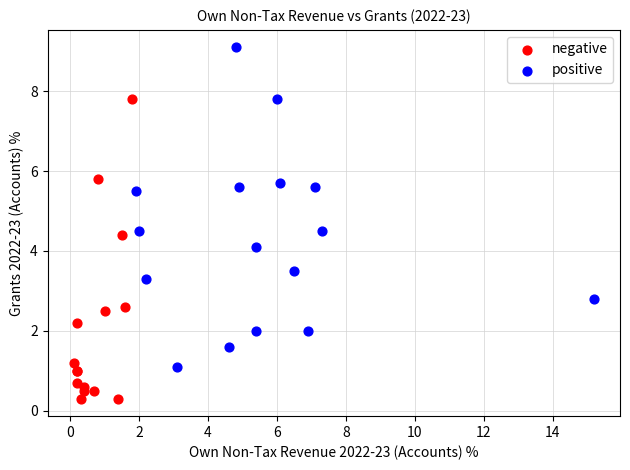

What are all the series names shown in the legend?

negative, positive